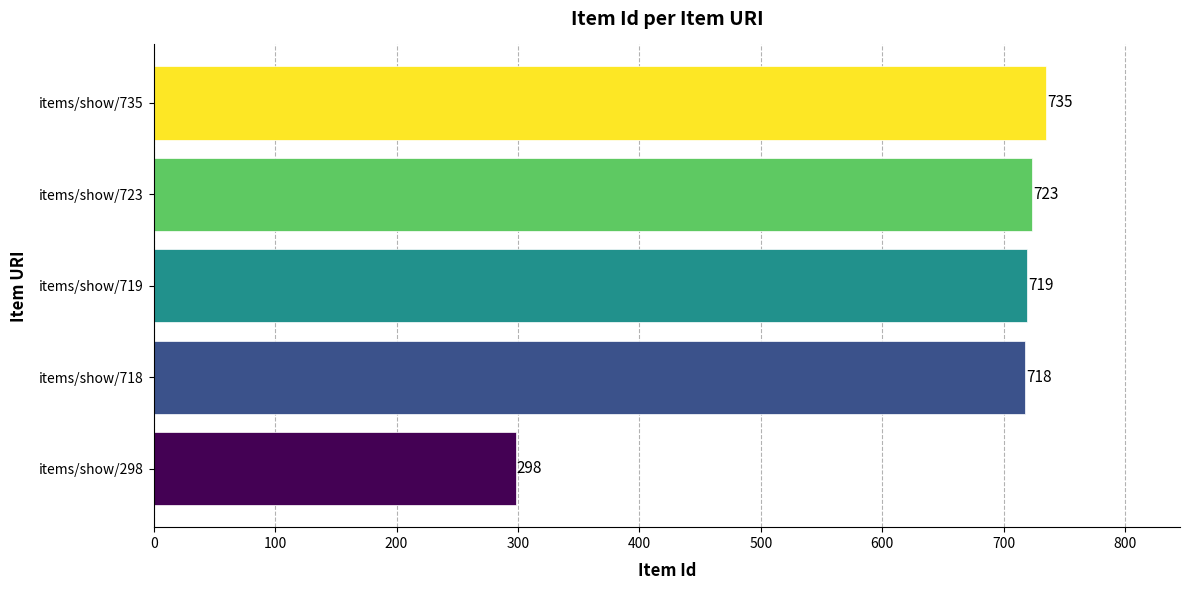

The chart shows a value of 394 at items/show/298. True or false?

False